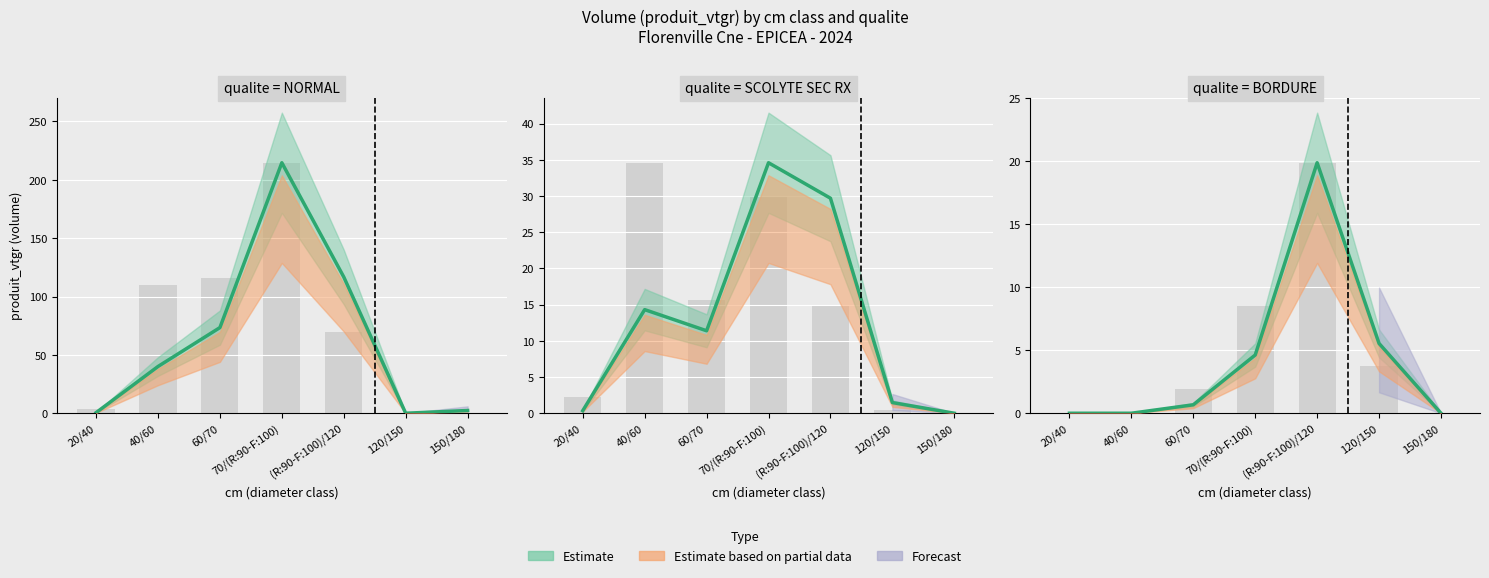

The value of NORMAL at (R:90-F:100)/120 is 175.0. True or false?

False